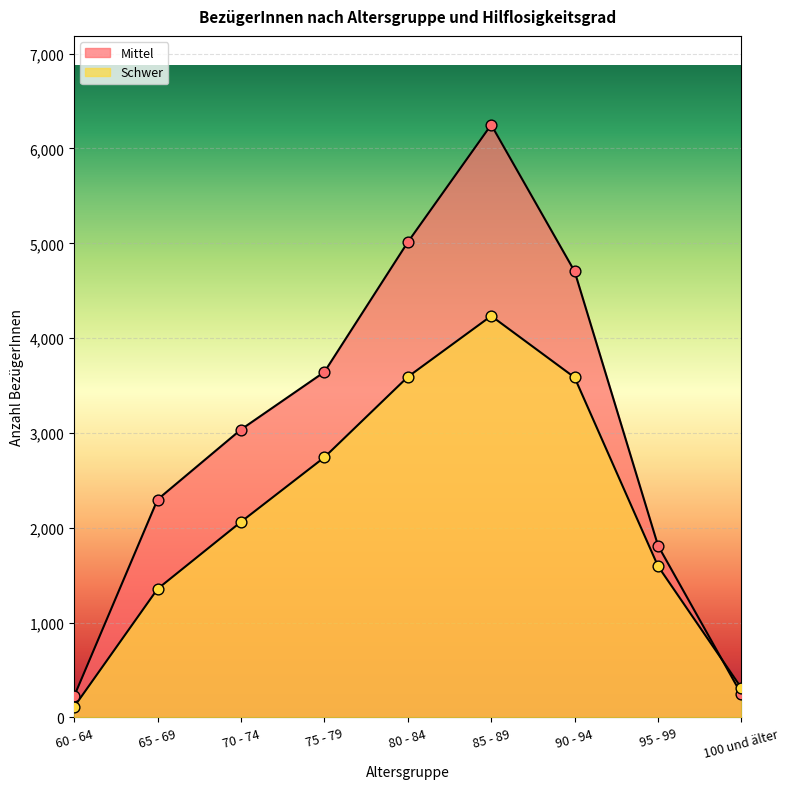

Which series has the largest total across all categories?

Mittel